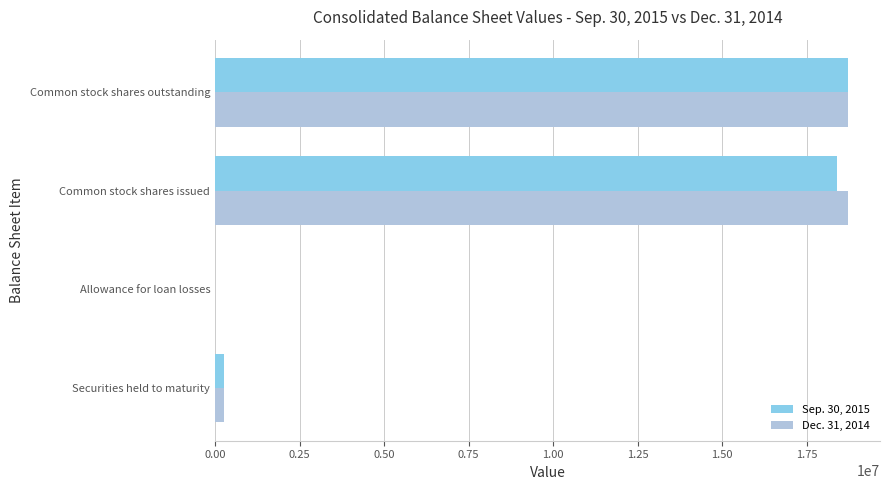

What is the maximum value shown in the chart?

18734791